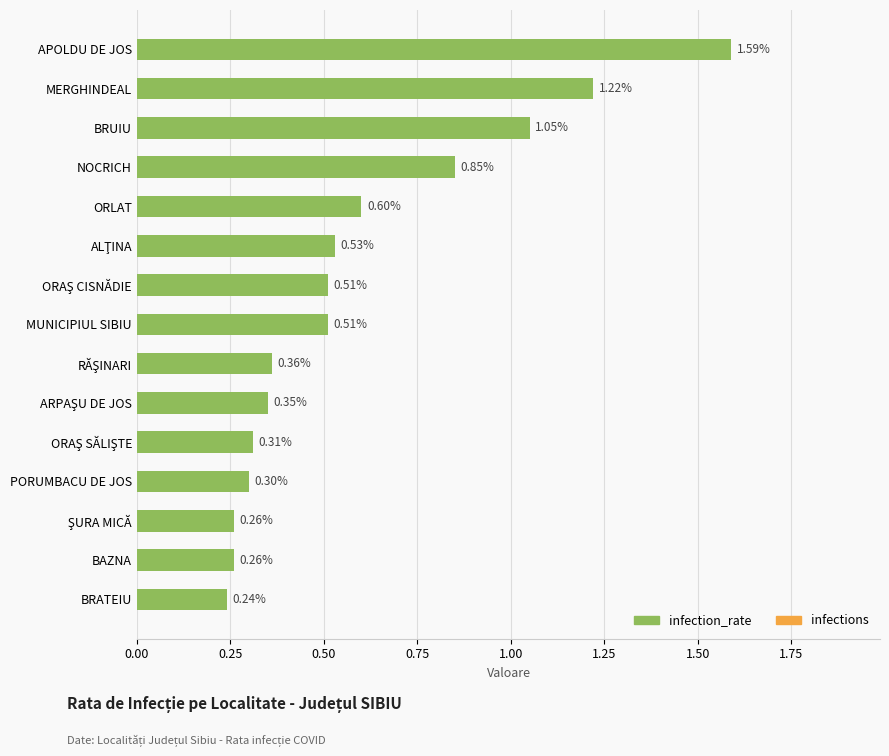

Which has a higher value, BRUIU or PORUMBACU DE JOS?

BRUIU